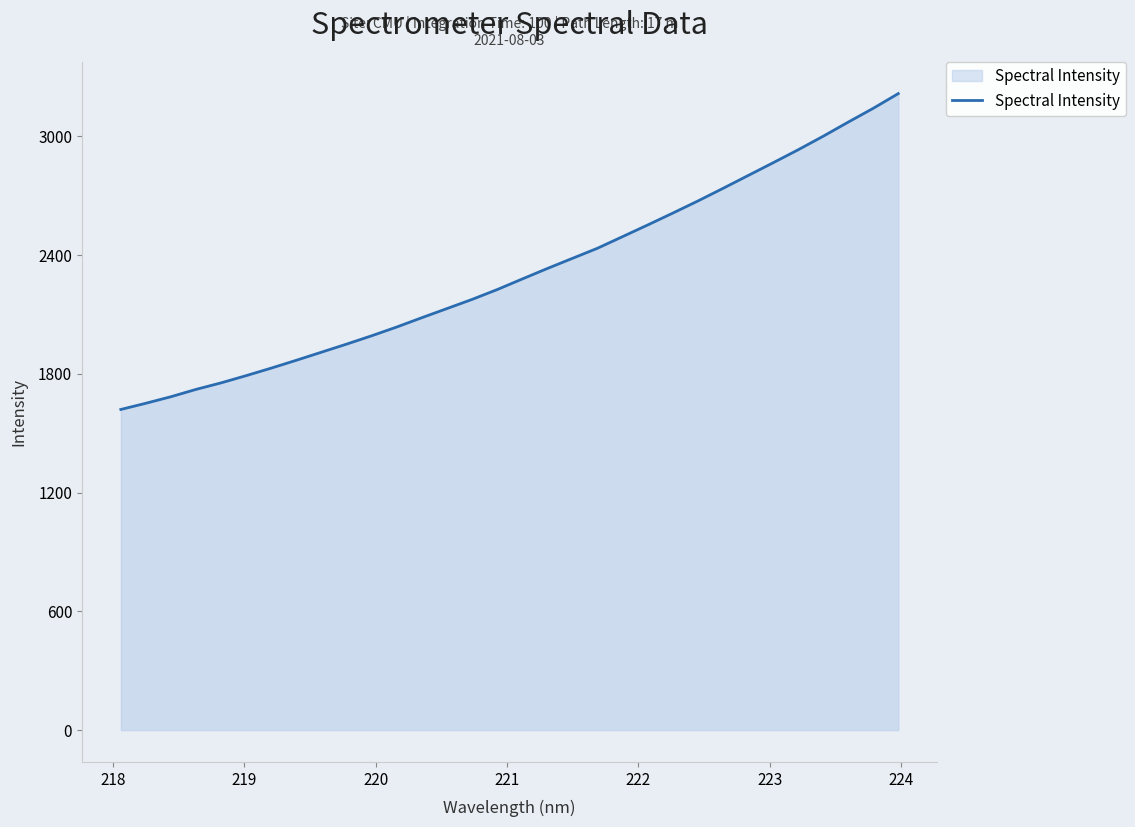

What is the minimum value shown in the chart?

1620.0